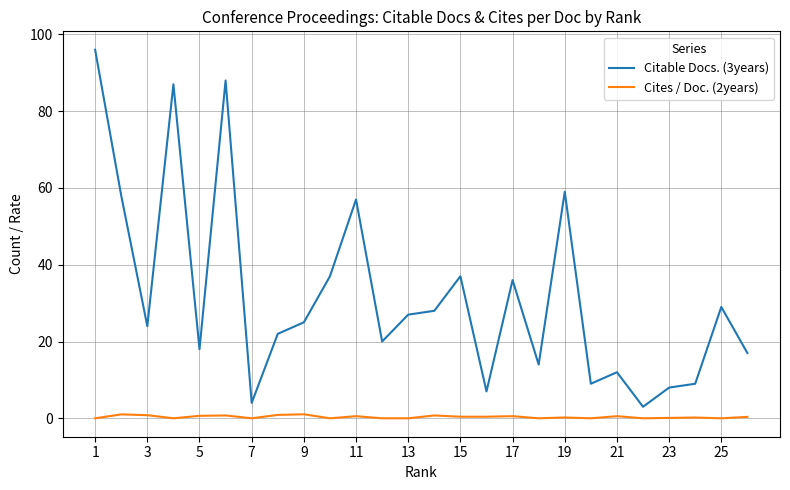

True or false: Cites / Doc. (2years) and Citable Docs. (3years) intersect in this chart.

False